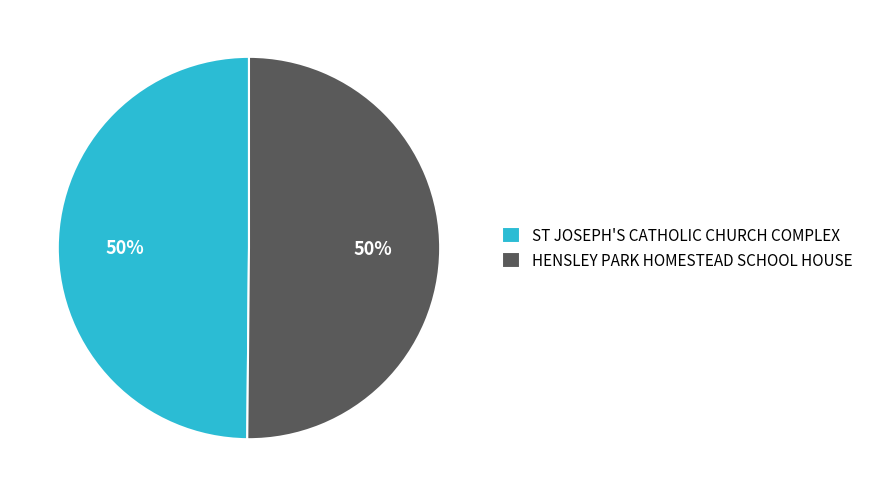

What percentage is the HENSLEY PARK HOMESTEAD SCHOOL HOUSE slice, to the nearest percent?

50%